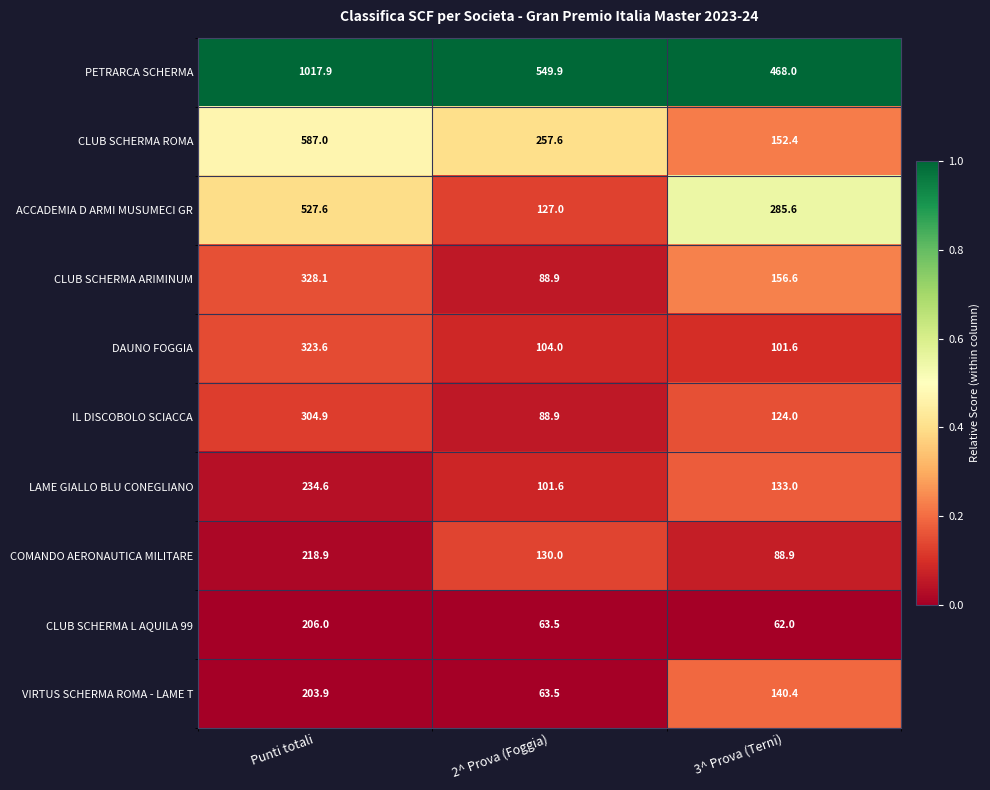

What is the difference between the DAUNO FOGGIA values at 3^ Prova (Terni) and Punti totali?

222.0